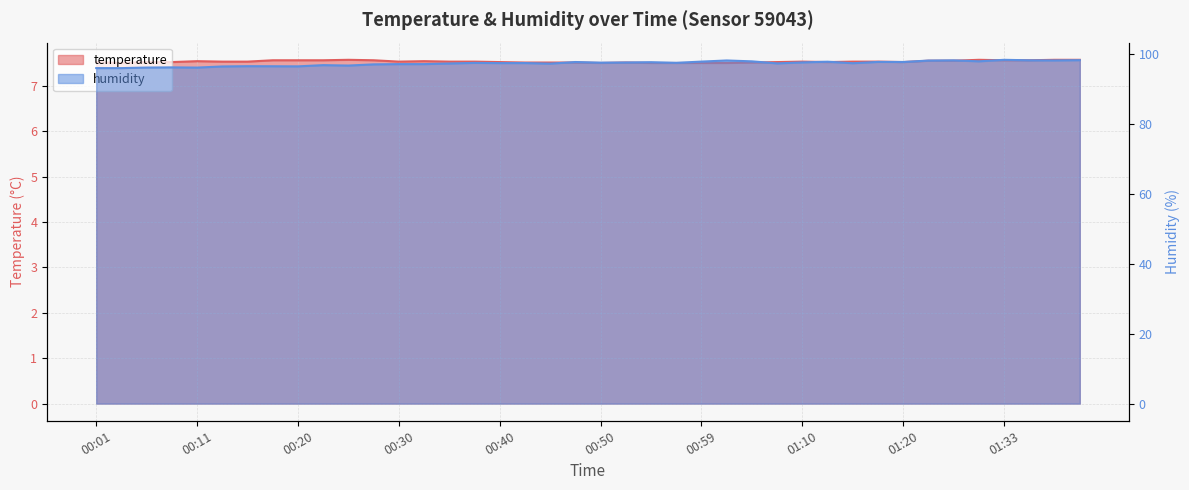

Is it true that humidity equals 95.8 at 00:03?

True